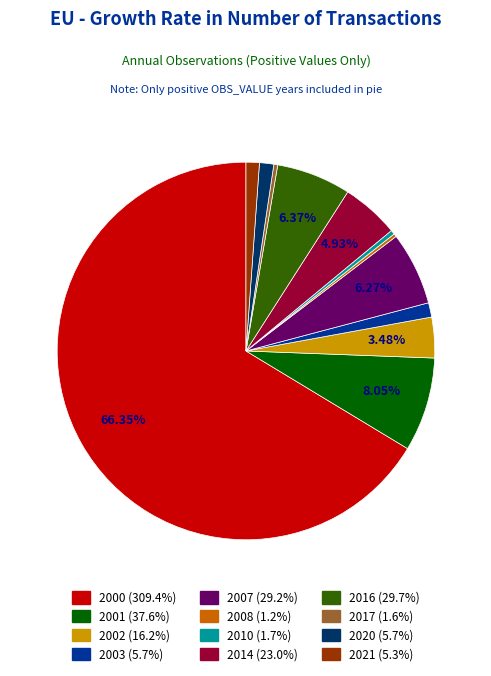

Is there any slice that represents more than half of the pie?

Yes